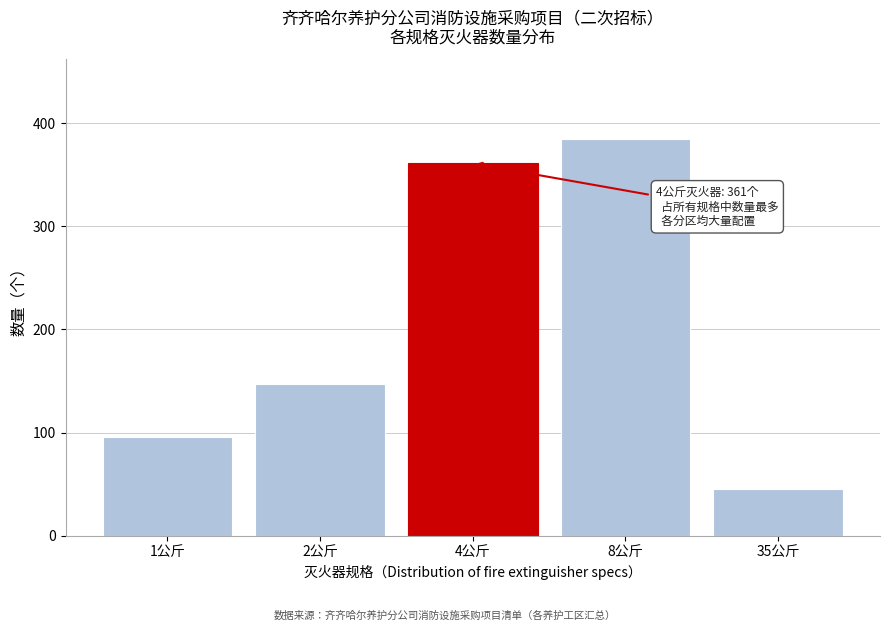

Reading left to right, what are all the values shown in this chart?

1公斤=96	2公斤=147	4公斤=361	8公斤=385	35公斤=45